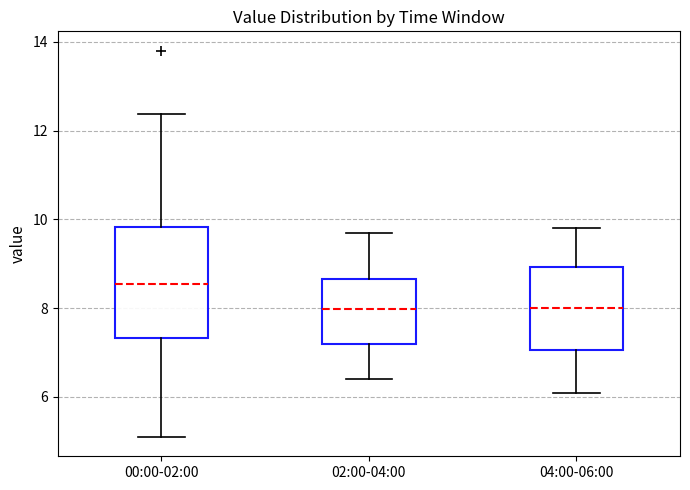

Reading left to right, read every box against the y-axis: the position of its median line, the range the box covers, and the ends of its whiskers. The values are not printed on the chart, so give them approximately, as read against the axis.

00:00-02:00: median 8.6, box 7.4 to 9.8, whiskers 5.2 to 12.4
02:00-04:00: median 8.0, box 7.2 to 8.6, whiskers 6.4 to 9.8
04:00-06:00: median 8.0, box 7.0 to 9.0, whiskers 6.2 to 9.8